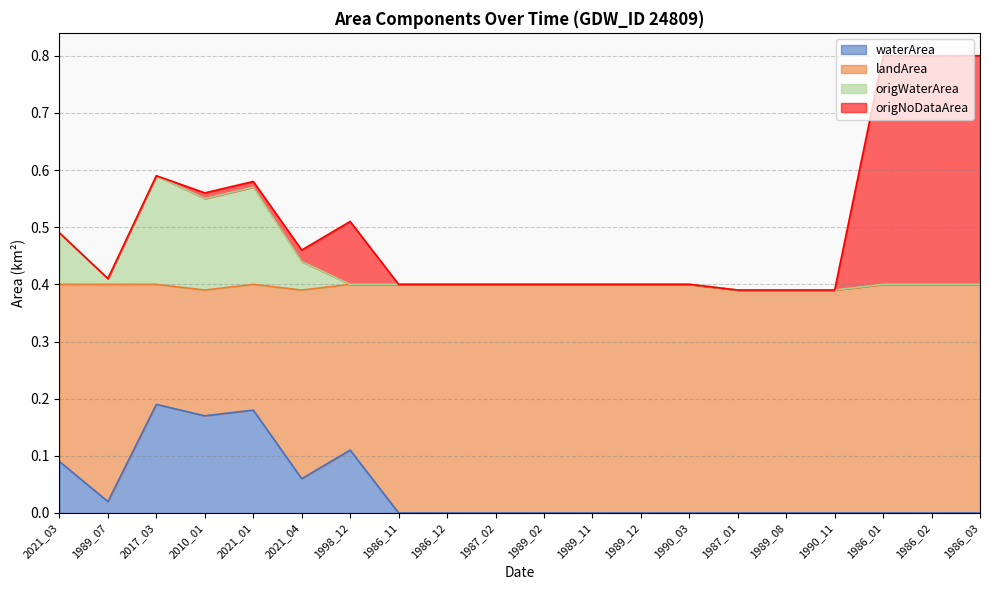

Is it true that waterArea equals 0.0 at 2010_01?

False